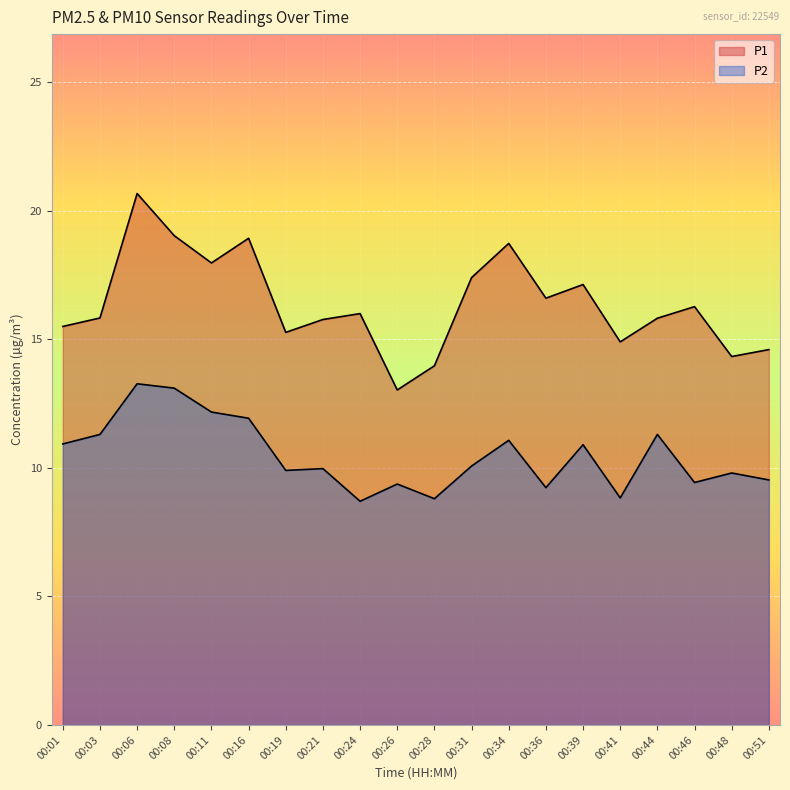

What is the smallest value displayed?

8.7